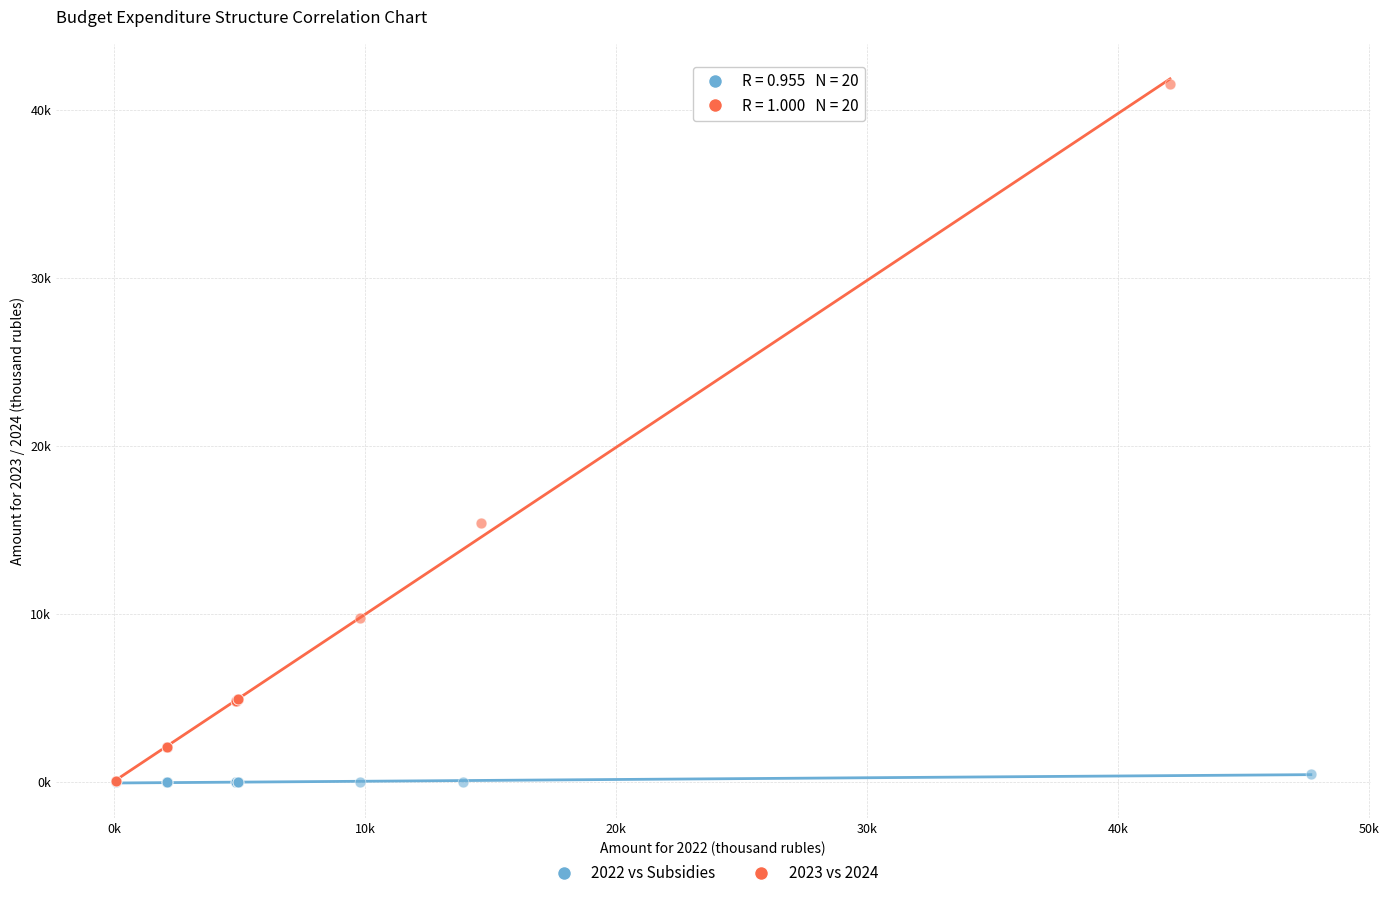

What are all the series names shown in the legend?

2022 vs Subsidies, 2023 vs 2024